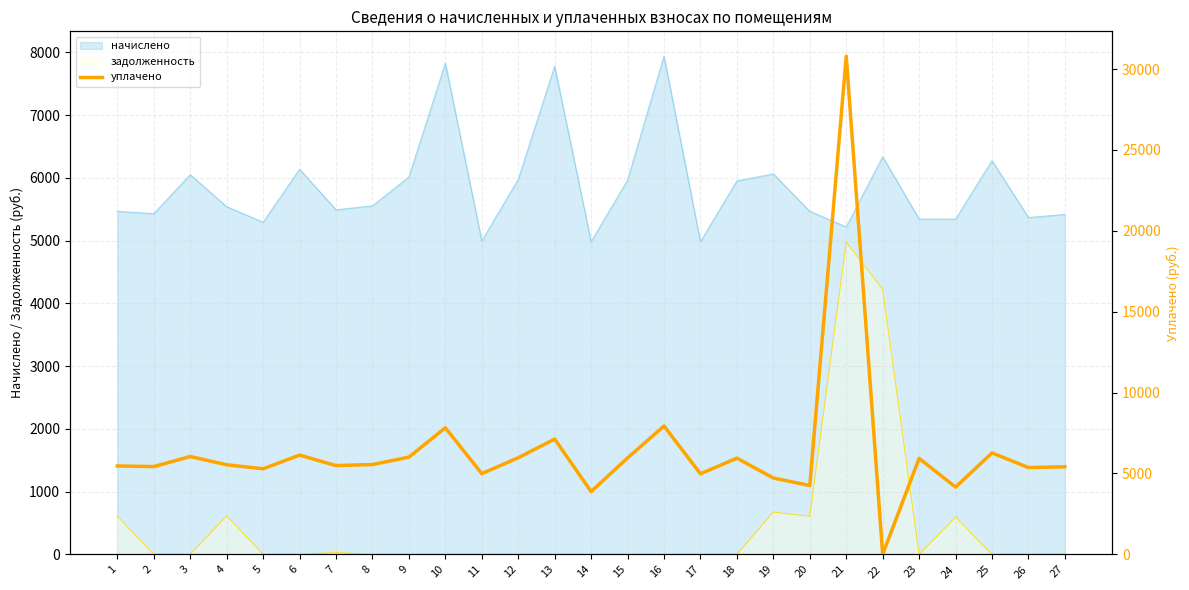

What is the lowest value of the начислено series?

4980.4